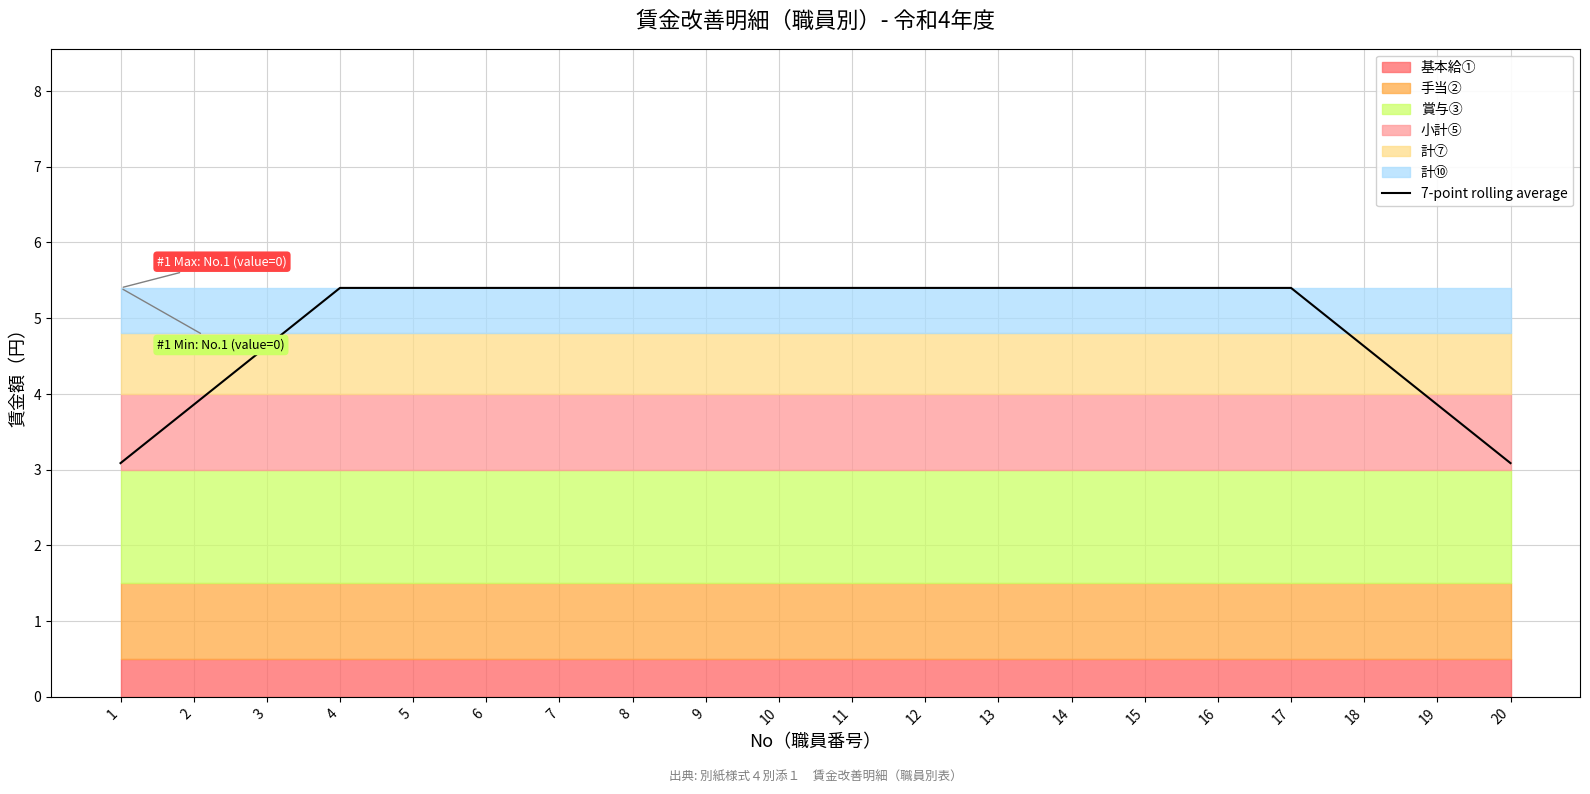

What is the ratio of the value at 17 to the value at 4?

1.0